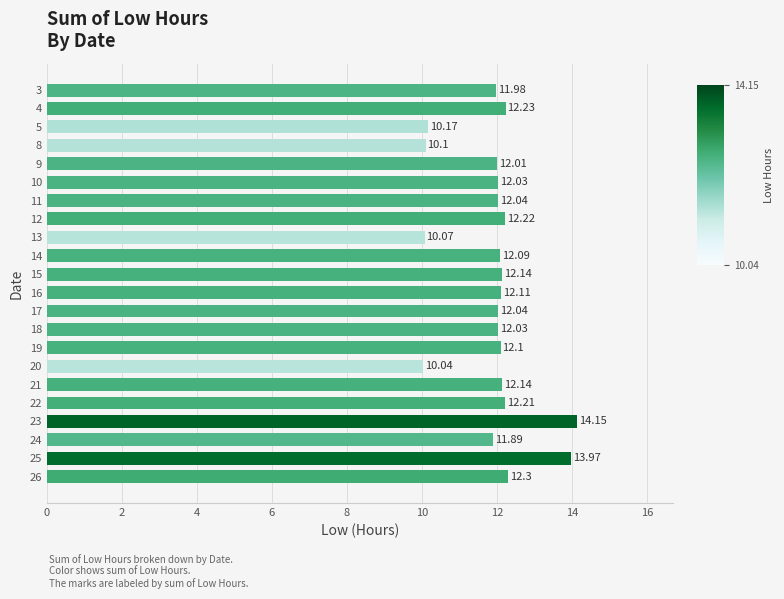

What is the sum of all values?

262.1